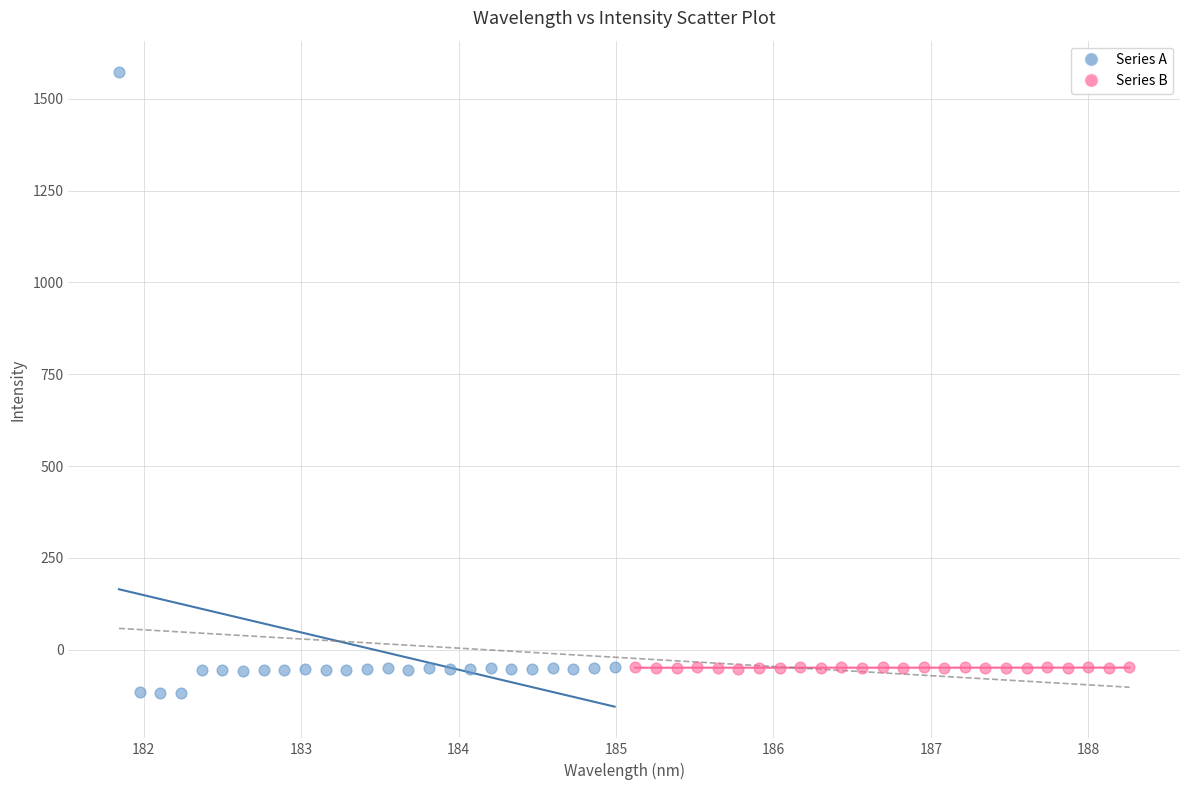

Which series contains the highest Y value?

Series A